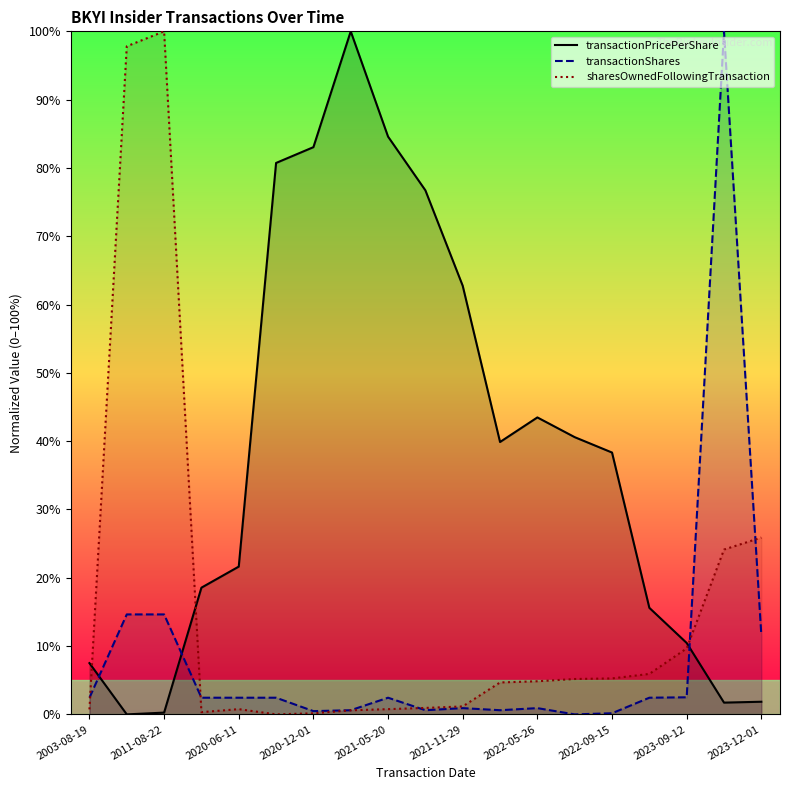

What is the average value of the sharesOwnedFollowingTransaction series?

15.2